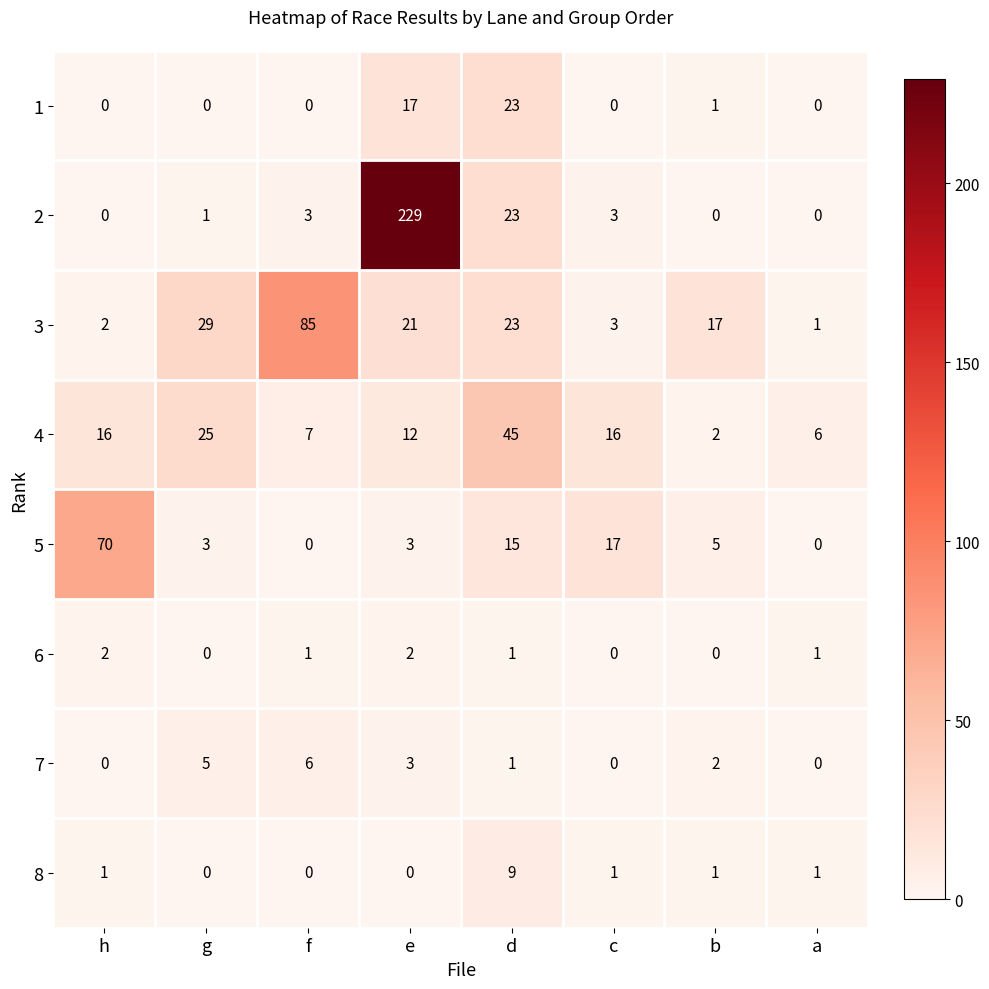

Which label corresponds to the largest value in the chart?

e